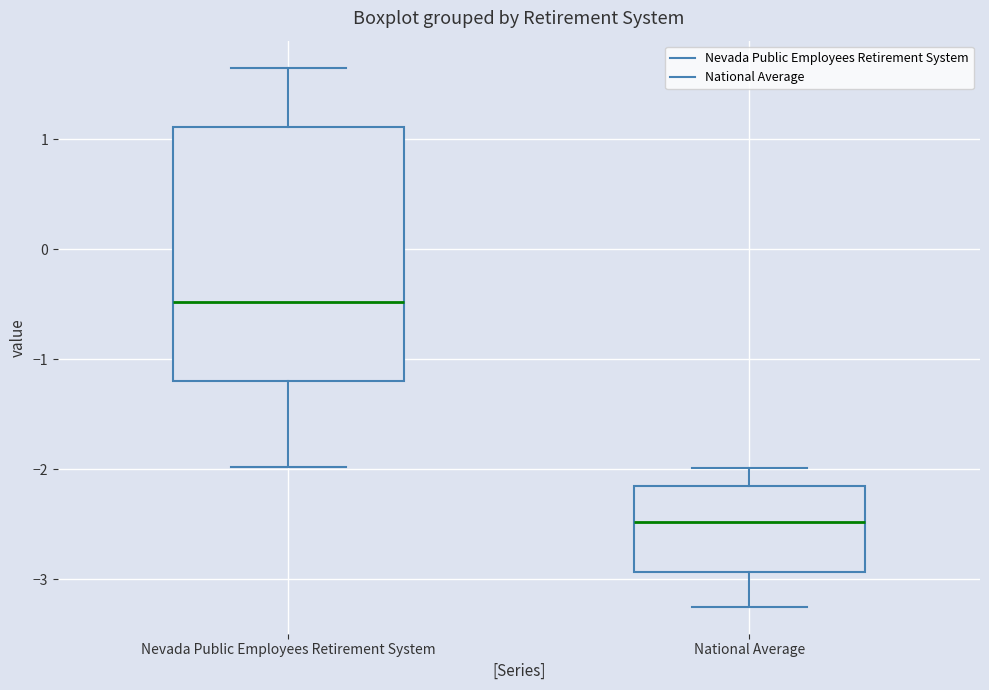

Which box's median line is the highest?

Nevada Public Employees Retirement System